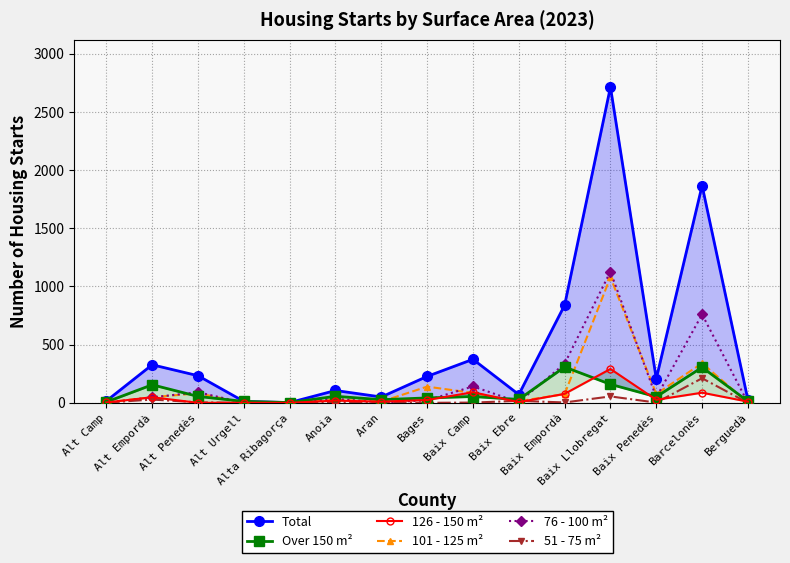

Reading left to right, transcribe all the data shown in this chart.

Total: Alt Camp=16	Alt Empordà=327	Alt Penedès=233	Alt Urgell=12	Alta Ribagorça=2	Anoia=106	Aran=50	Bages=227	Baix Camp=374	Baix Ebre=71	Baix Empordà=839	Baix Llobregat=2714	Baix Penedès=207	Barcelonès=1867	Berguedà=25
Over 150 m²: Alt Camp=7	Alt Empordà=155	Alt Penedès=55	Alt Urgell=12	Alta Ribagorça=2	Anoia=56	Aran=27	Bages=42	Baix Camp=54	Baix Ebre=29	Baix Empordà=308	Baix Llobregat=159	Baix Penedès=52	Barcelonès=305	Berguedà=13
126 - 150 m²: Alt Camp=3	Alt Empordà=48	Alt Penedès=0	Alt Urgell=0	Alta Ribagorça=0	Anoia=19	Aran=10	Bages=24	Baix Camp=91	Baix Ebre=6	Baix Empordà=77	Baix Llobregat=291	Baix Penedès=26	Barcelonès=87	Berguedà=10
101 - 125 m²: Alt Camp=3	Alt Empordà=48	Alt Penedès=82	Alt Urgell=0	Alta Ribagorça=0	Anoia=27	Aran=10	Bages=139	Baix Camp=85	Baix Ebre=14	Baix Empordà=75	Baix Llobregat=1080	Baix Penedès=76	Barcelonès=340	Berguedà=2
76 - 100 m²: Alt Camp=1	Alt Empordà=47	Alt Penedès=91	Alt Urgell=0	Alta Ribagorça=0	Anoia=34	Aran=3	Bages=21	Baix Camp=141	Baix Ebre=5	Baix Empordà=336	Baix Llobregat=1128	Baix Penedès=47	Barcelonès=760	Berguedà=0
51 - 75 m²: Alt Camp=2	Alt Empordà=28	Alt Penedès=4	Alt Urgell=0	Alta Ribagorça=0	Anoia=6	Aran=0	Bages=0	Baix Camp=2	Baix Ebre=17	Baix Empordà=3	Baix Llobregat=55	Baix Penedès=2	Barcelonès=211	Berguedà=0